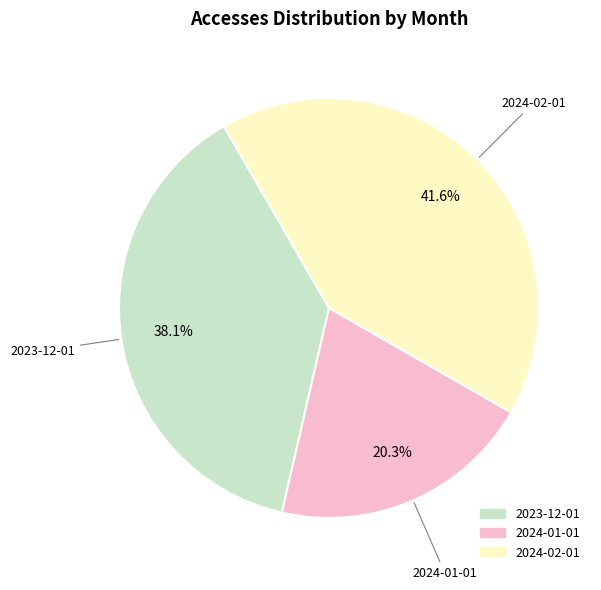

Does 2024-02-01 represent more than half of the total?

No